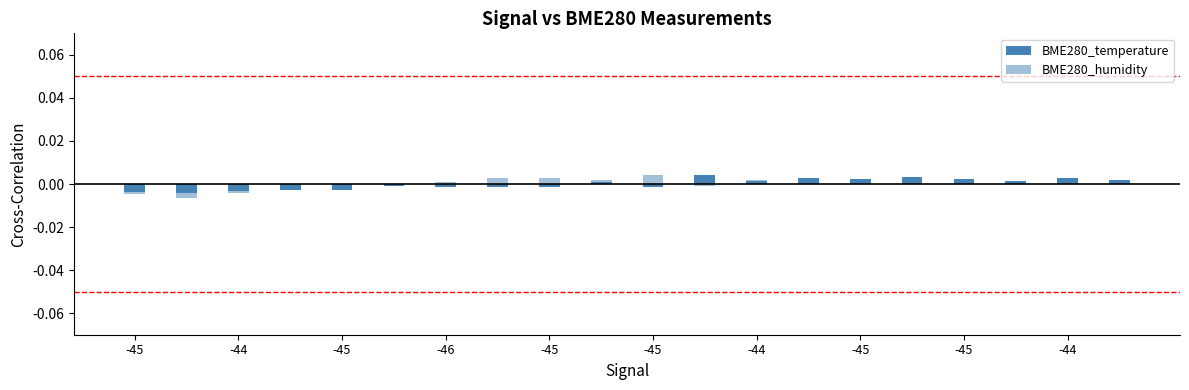

At -44, list the series in order from largest to smallest.

BME280_temperature, BME280_humidity